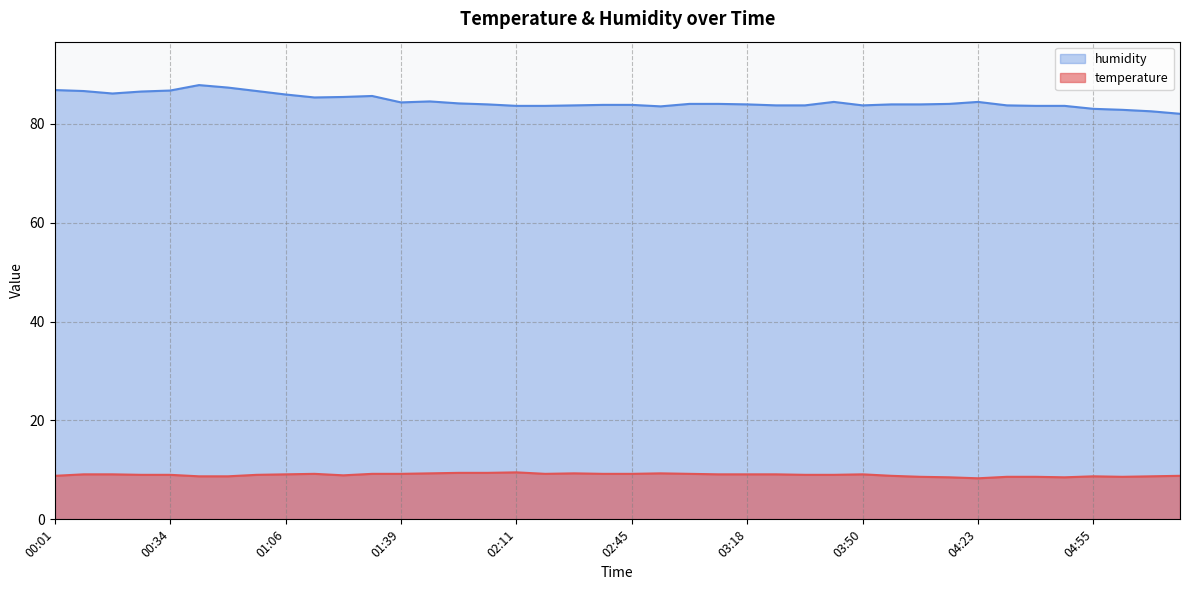

What is the label of the 17th point from the left?

02:11